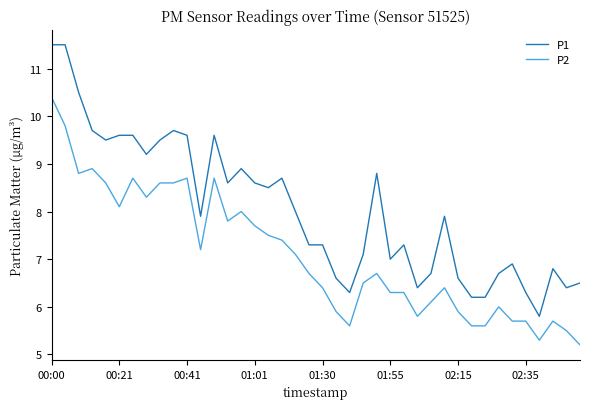

Count the number of categories in the chart.

40